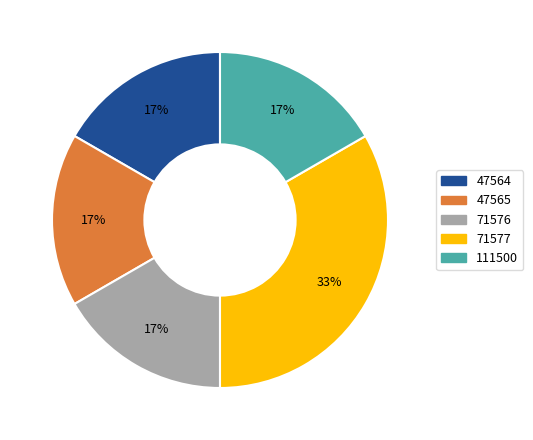

Do 111500 and 71576 together represent more than half of the pie?

No